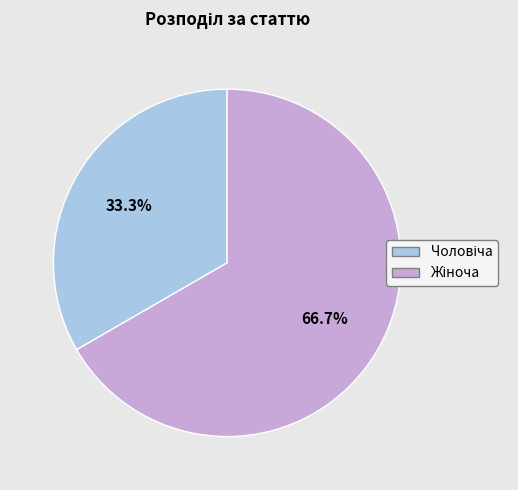

Is there any slice that represents more than half of the pie?

Yes